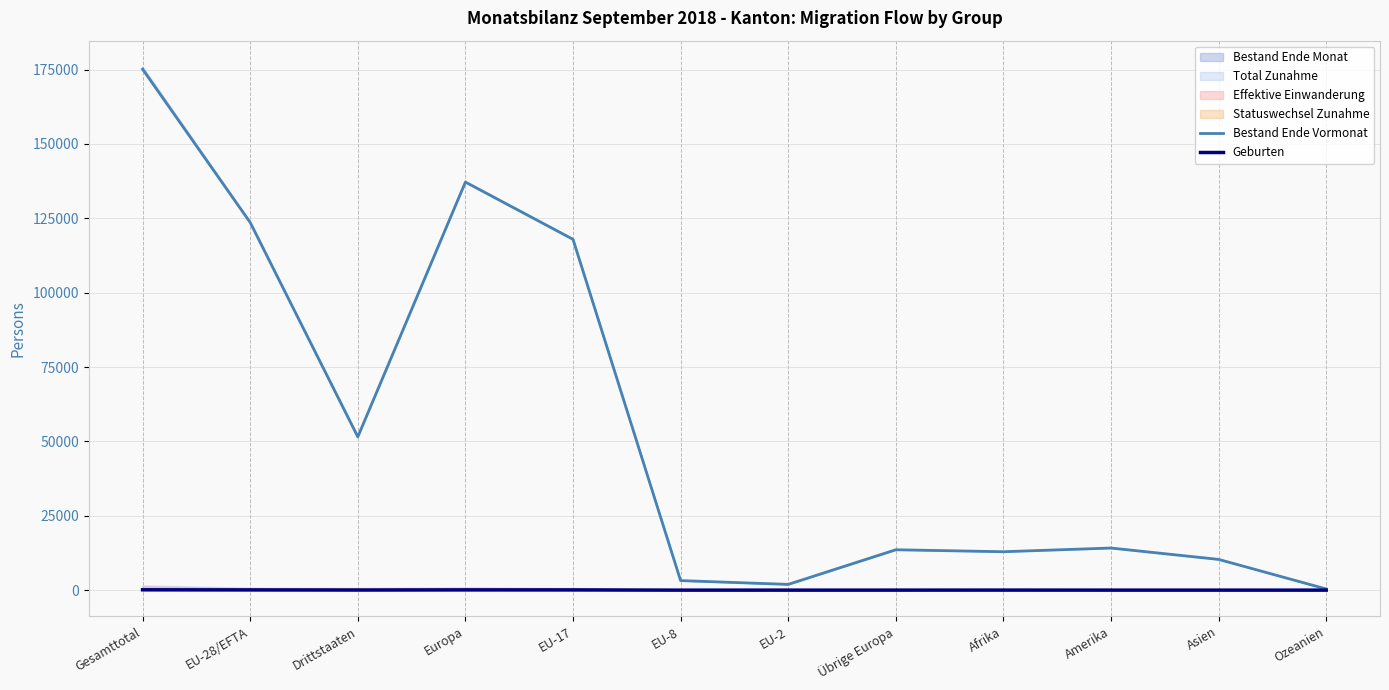

How many values in the Bestand Ende Vormonat series exceed 14157?

5